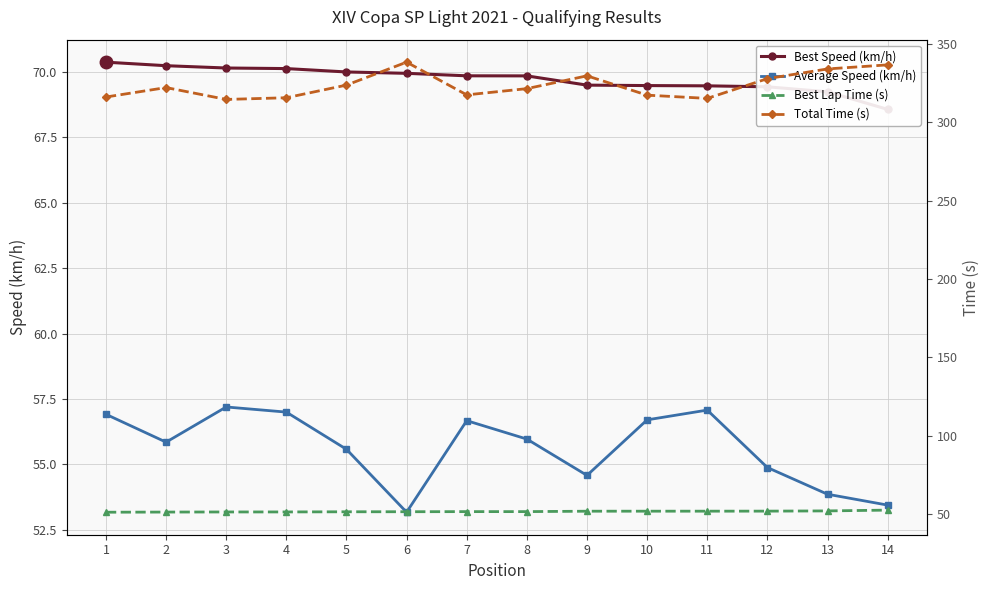

What value does the Average Speed (km/h) series have at 3?

57.2